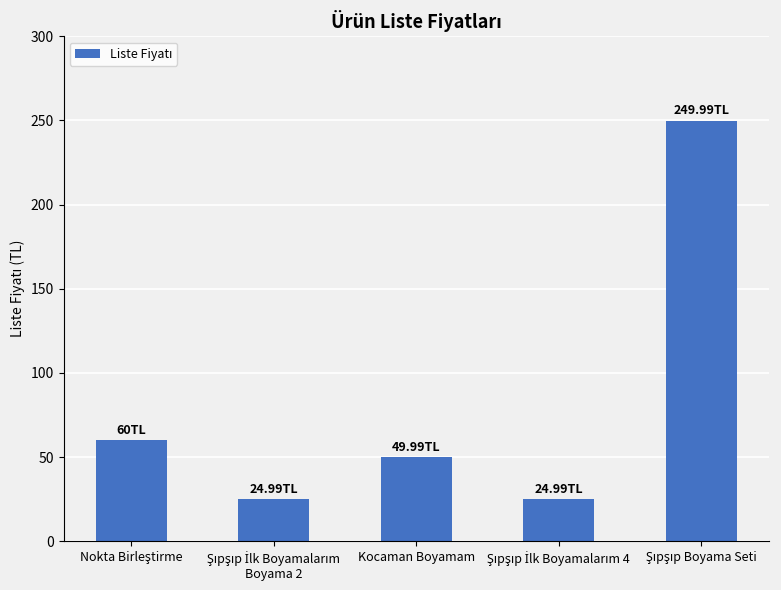

How many data points are less than 49?

2